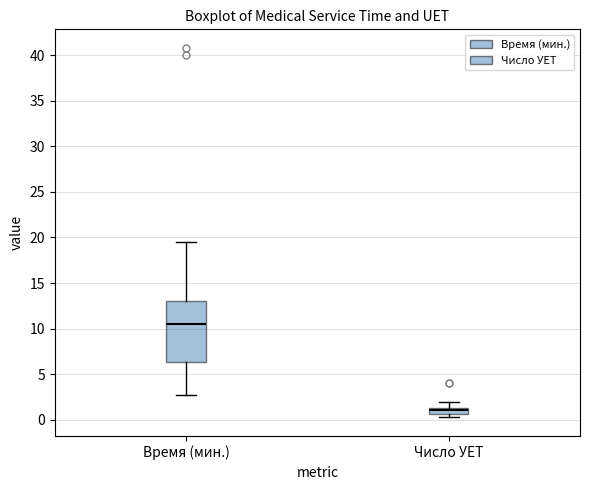

Where is the upper edge of the box for Число УЕТ on the y-axis? The values are not printed on the chart, so give them approximately, as read against the axis.

1.5